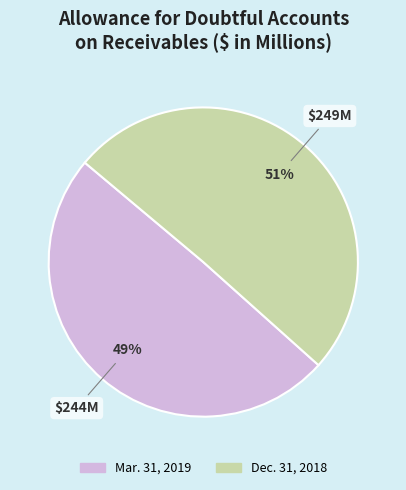

To the nearest percent, what is the combined percentage of Mar. 31, 2019 and Dec. 31, 2018?

100%